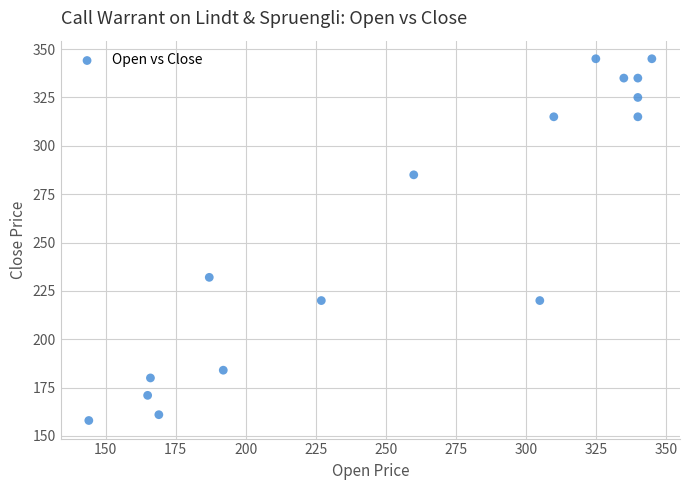

What is the range of Y values (max minus min)?

187